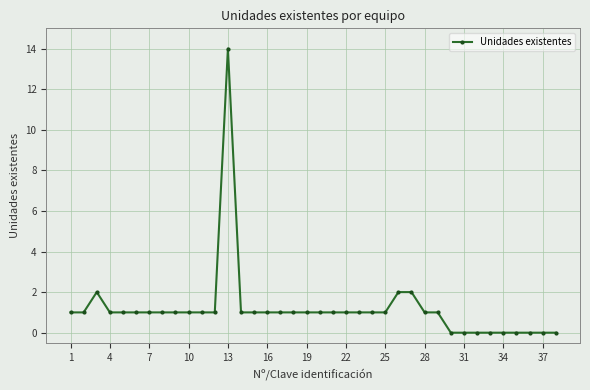

What is the greatest value displayed?

14